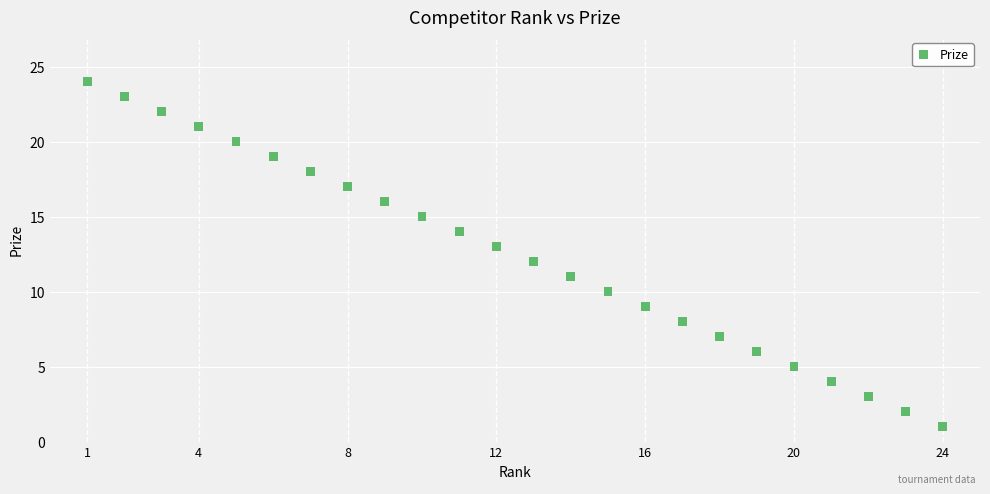

What is the range of Y values (max minus min)?

23